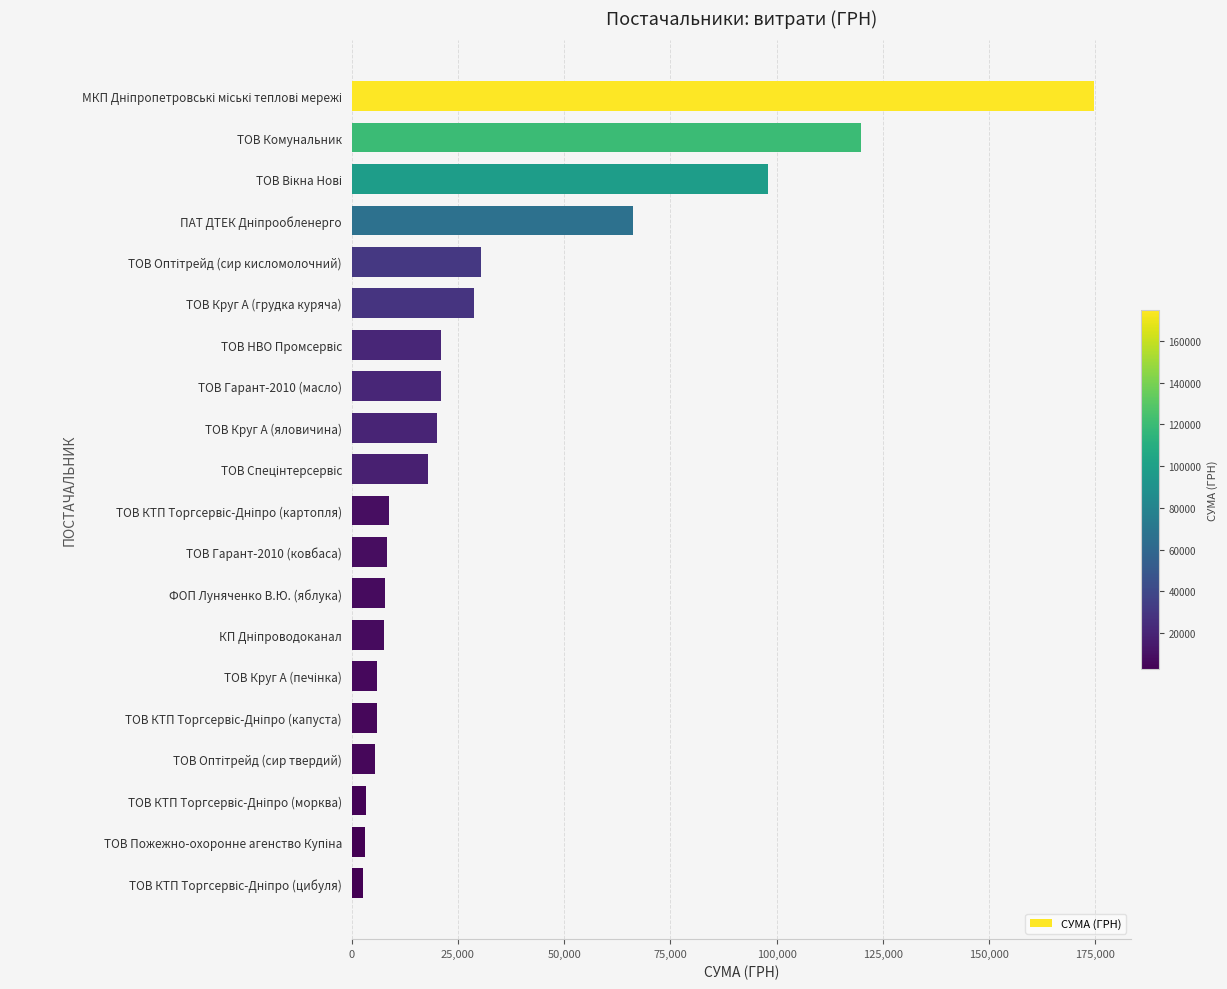

How many data points are less than 17989?

10